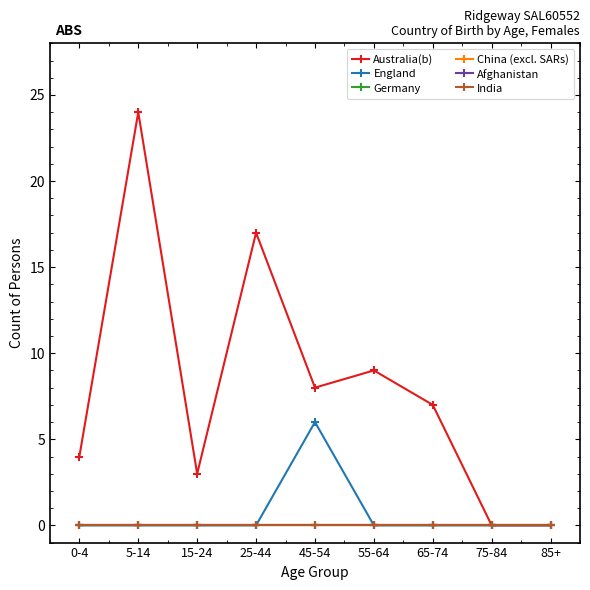

Does the chart have visible grid lines?

No